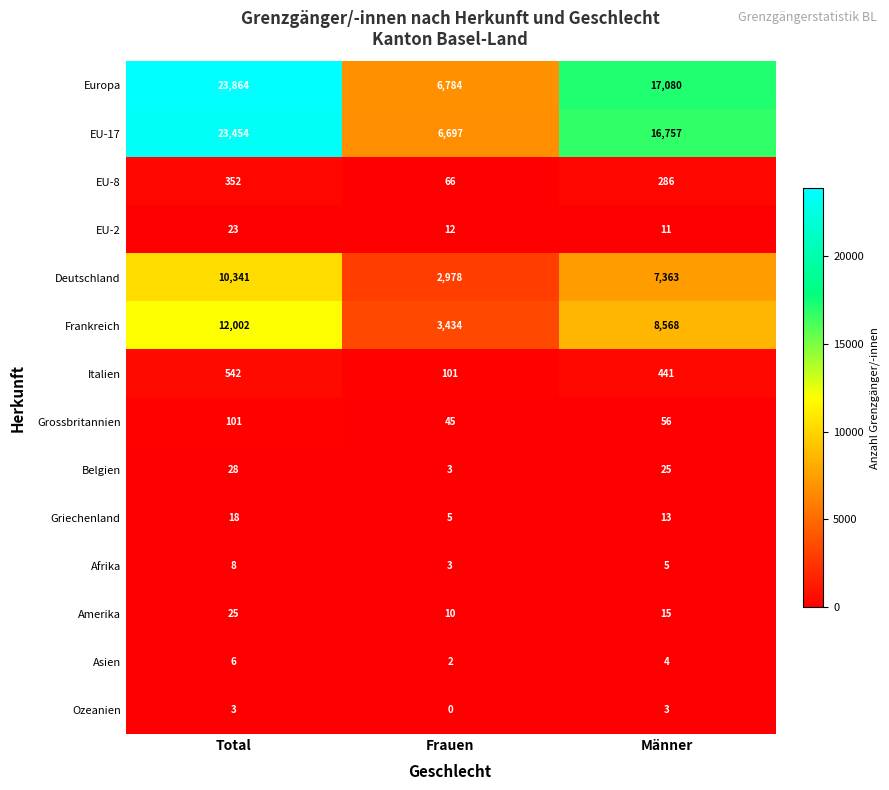

Is it true that Deutschland equals 7363 at Männer?

True